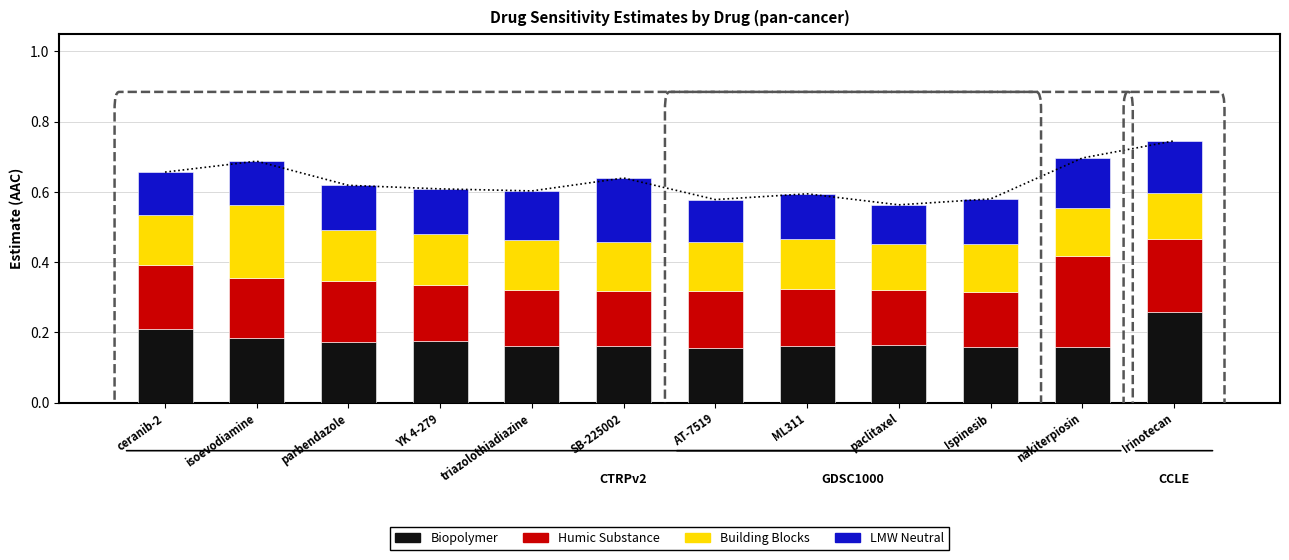

Reading left to right, list all the values displayed in this chart.

Biopolymer: 0.2	0.2	0.2	0.2	0.2	0.2	0.2	0.2	0.2	0.2	0.2	0.3
Humic Substance: 0.2	0.2	0.2	0.2	0.2	0.2	0.2	0.2	0.2	0.2	0.3	0.2
Building Blocks: 0.1	0.2	0.1	0.1	0.1	0.1	0.1	0.1	0.1	0.1	0.1	0.1
LMW Neutral: 0.1	0.1	0.1	0.1	0.1	0.2	0.1	0.1	0.1	0.1	0.1	0.1